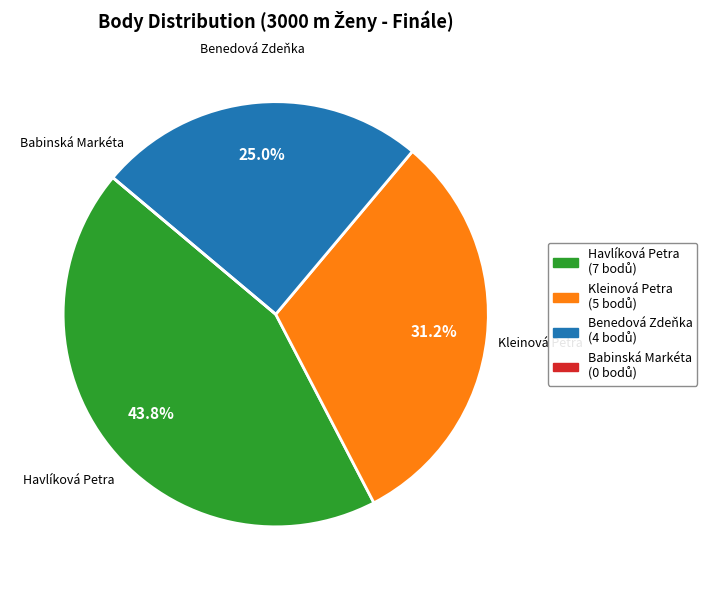

Is there a majority slice in this chart?

No